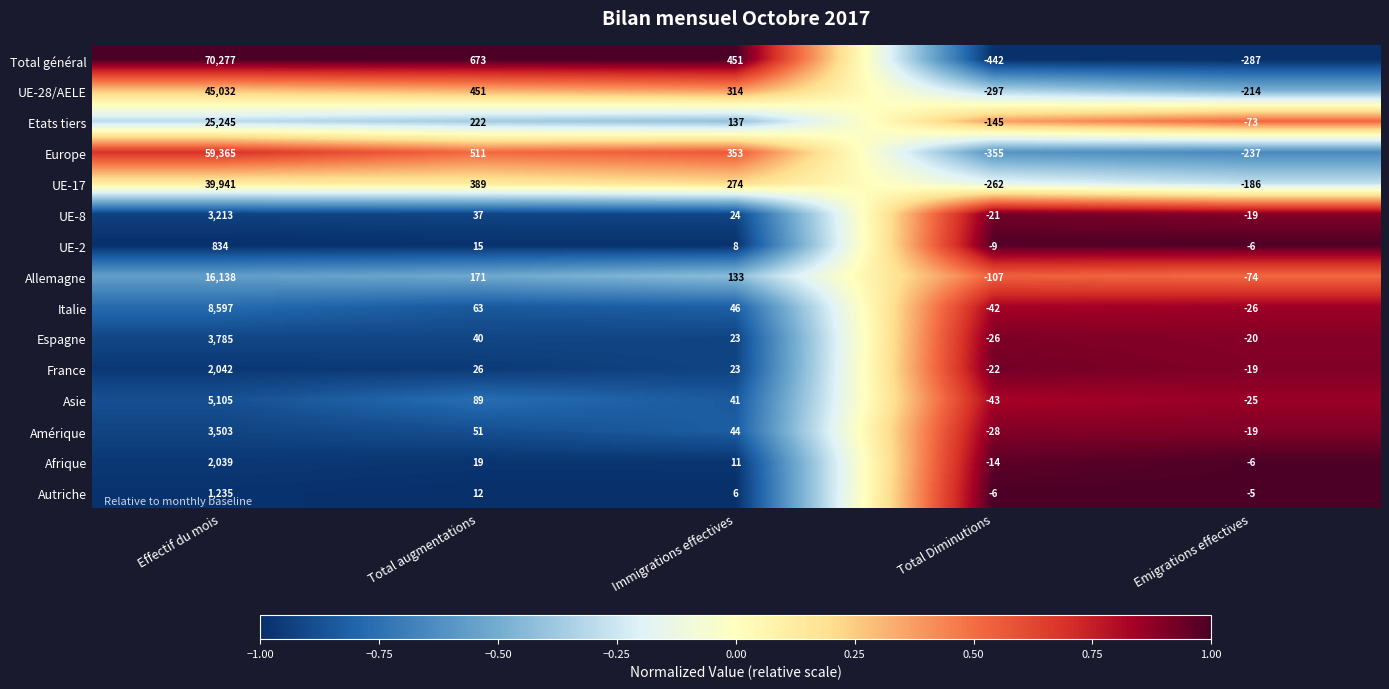

True or false: UE-2 has a value of 8 at Immigrations effectives.

True